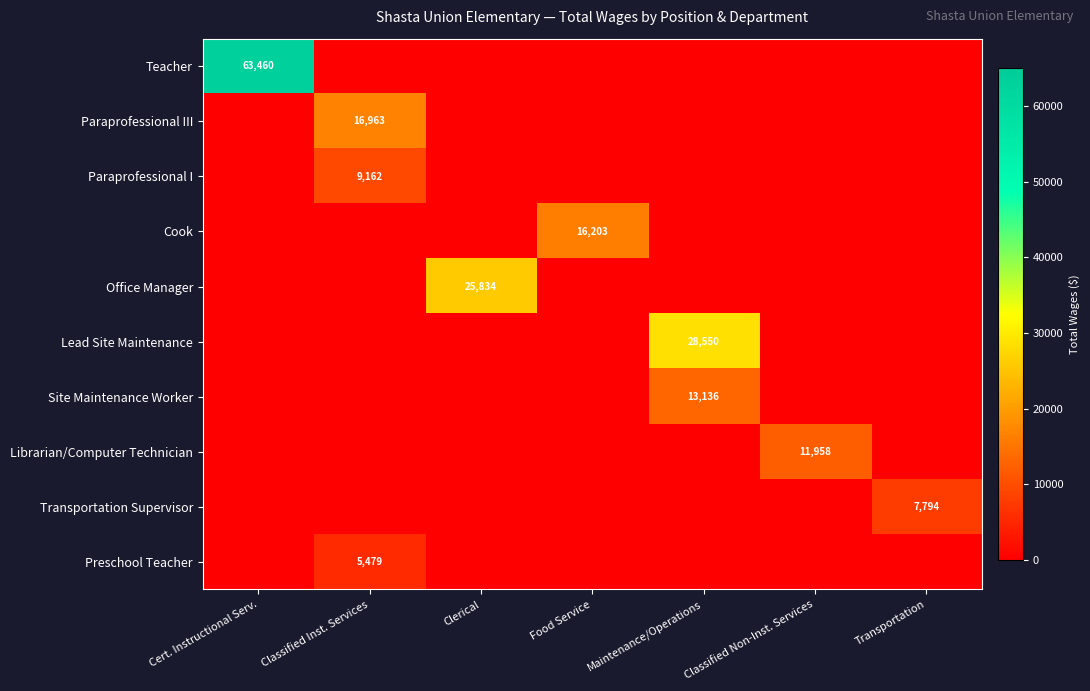

Is it true that Paraprofessional I equals 9162 at Classified Inst. Services?

True